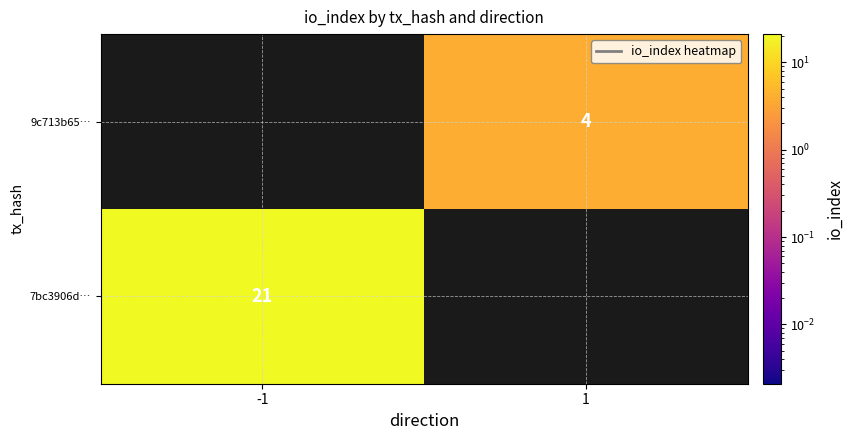

Between 1 and -1, which is larger?

-1